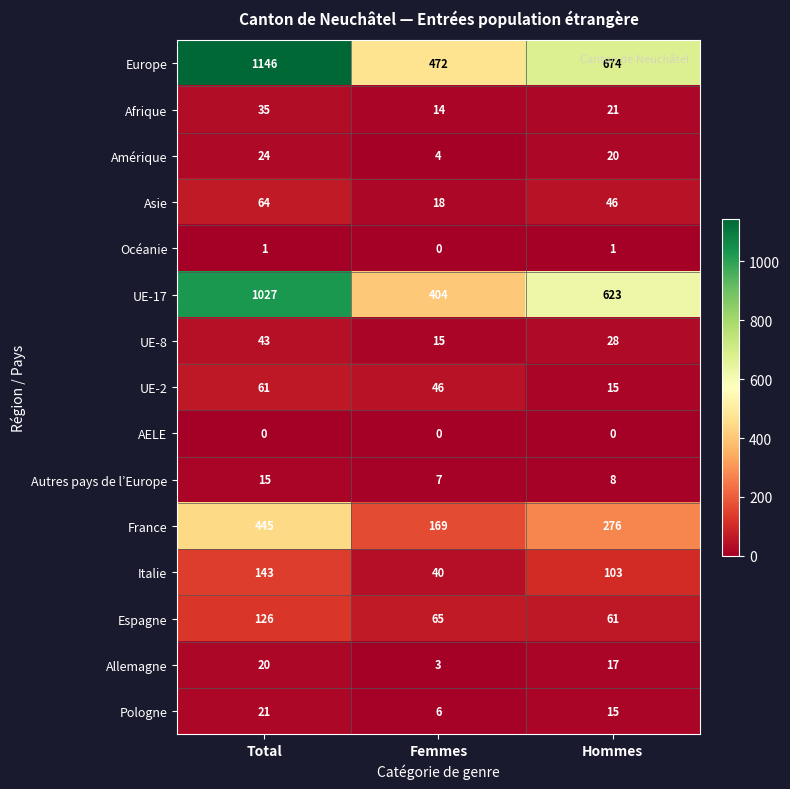

Where does the Afrique series first go above 21?

Total